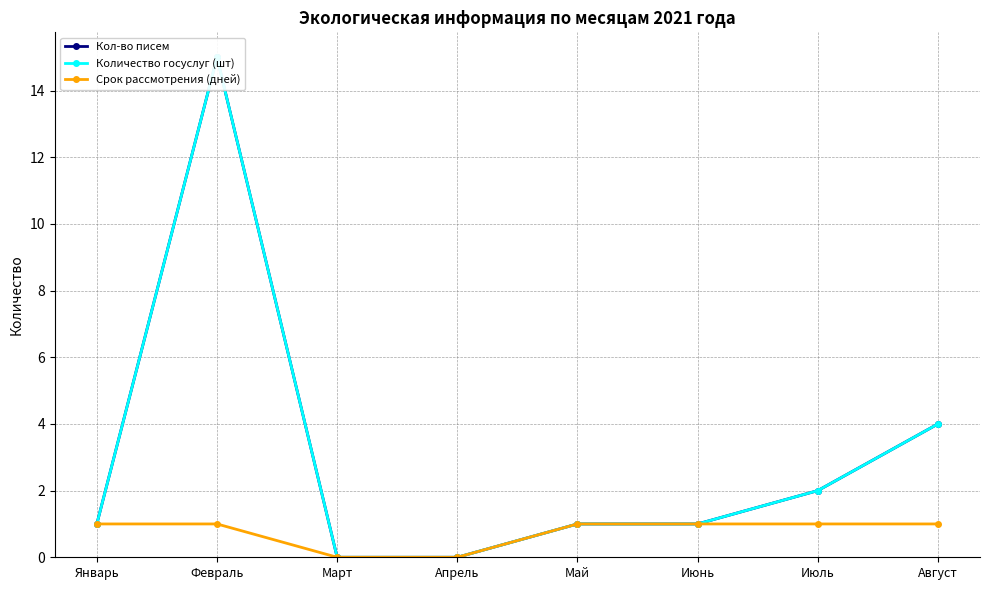

Which category has the lowest value in the Кол-во писем series?

Март